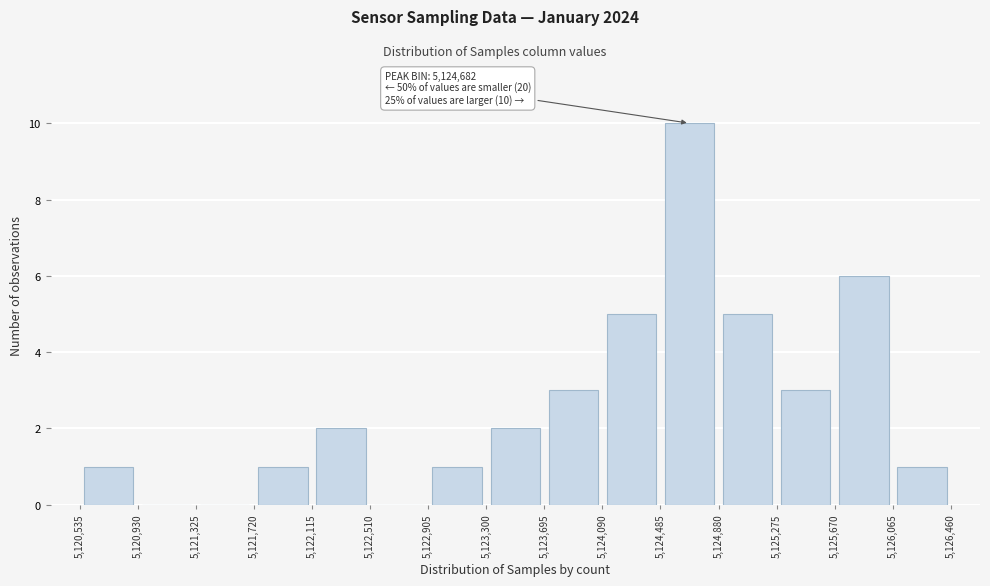

Over which range of the x-axis is the bar tallest?

5,124,485 to 5,124,880